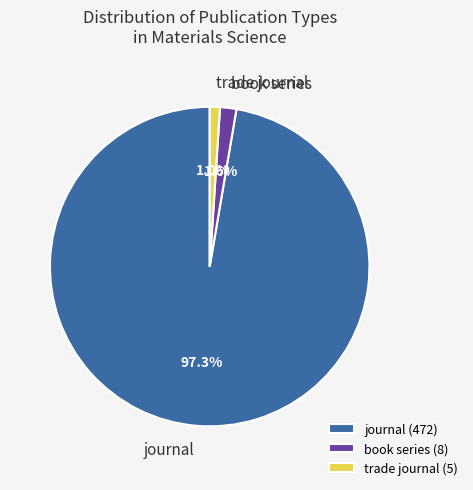

Which has a higher value, journal or trade journal?

journal